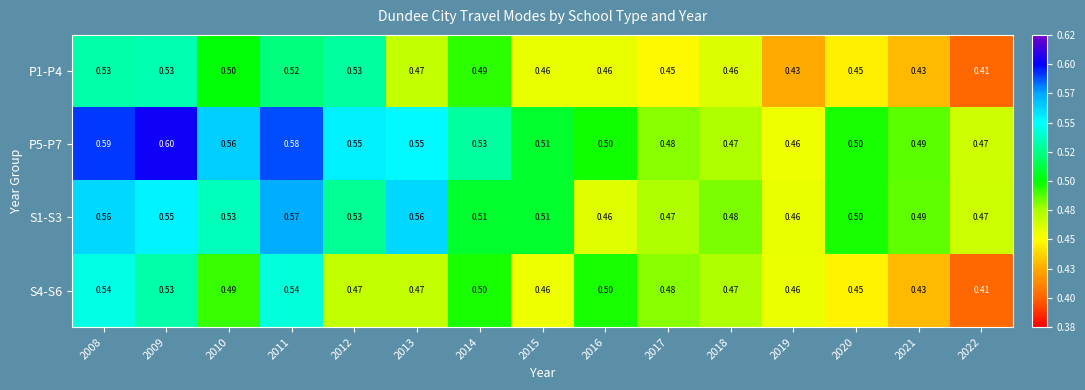

How many series are shown in this chart?

4